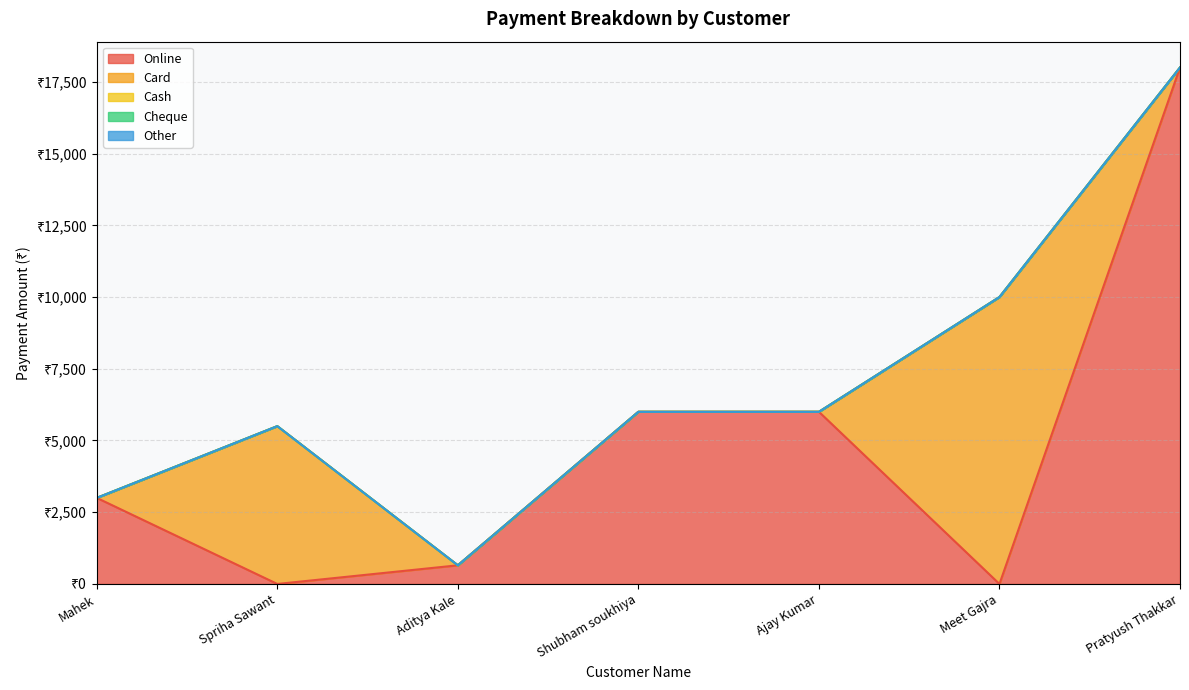

What is the sum of the Card values at Shubham soukhiya and Meet Gajra?

10000